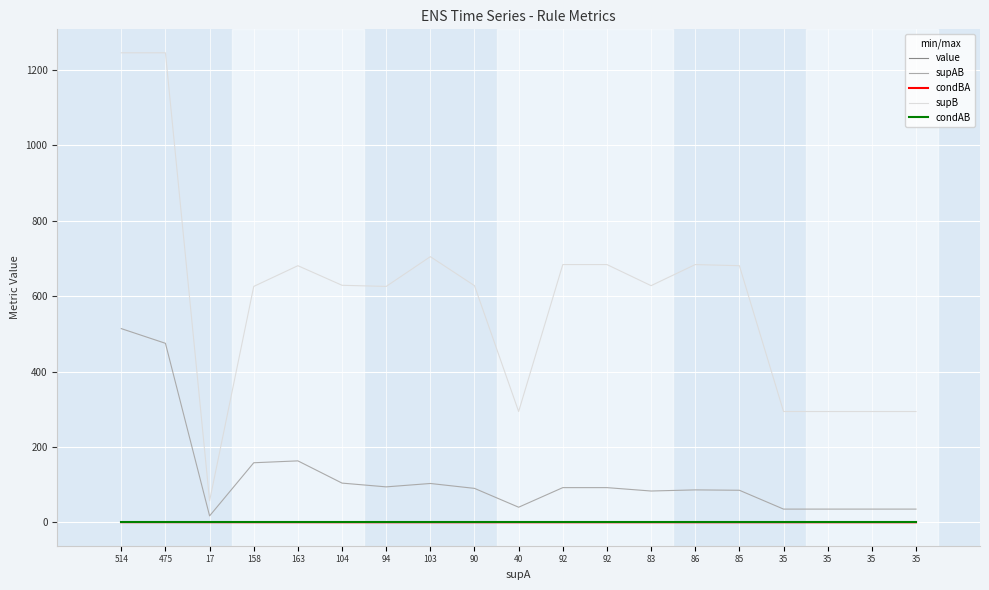

How many lines are shown in the chart?

5